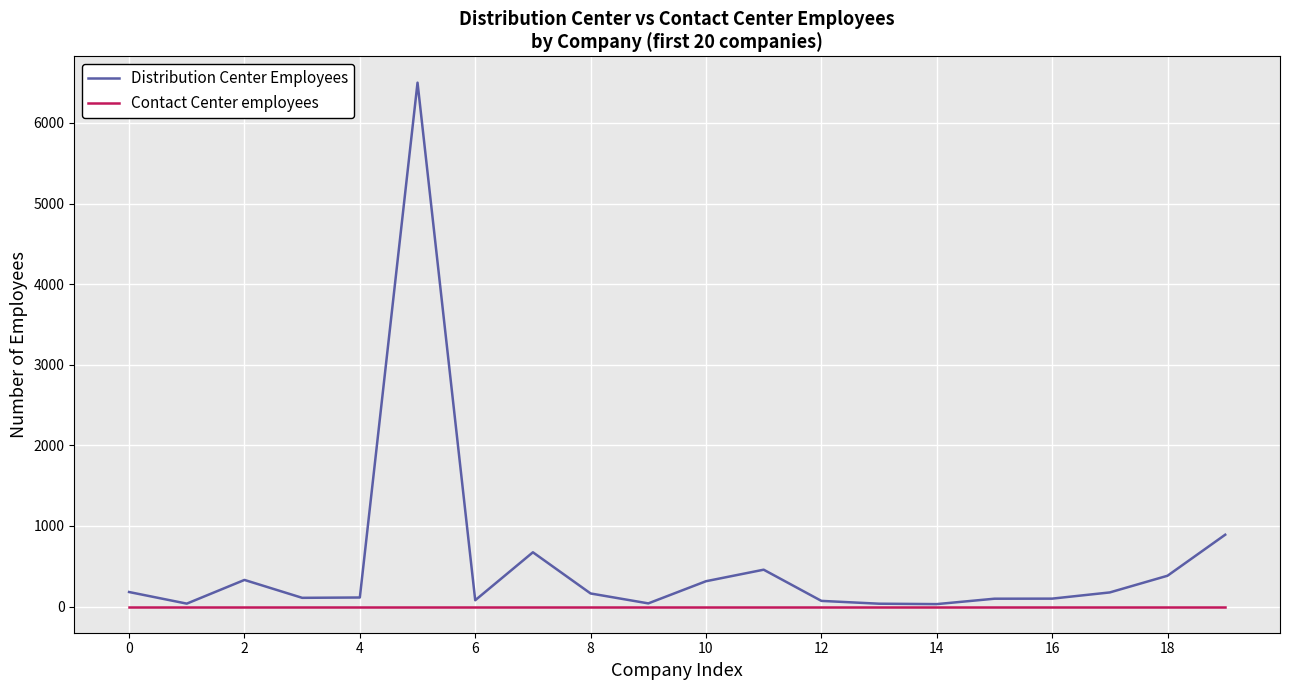

Rank the series by their average value, from lowest to highest.

Contact Center employees, Distribution Center Employees